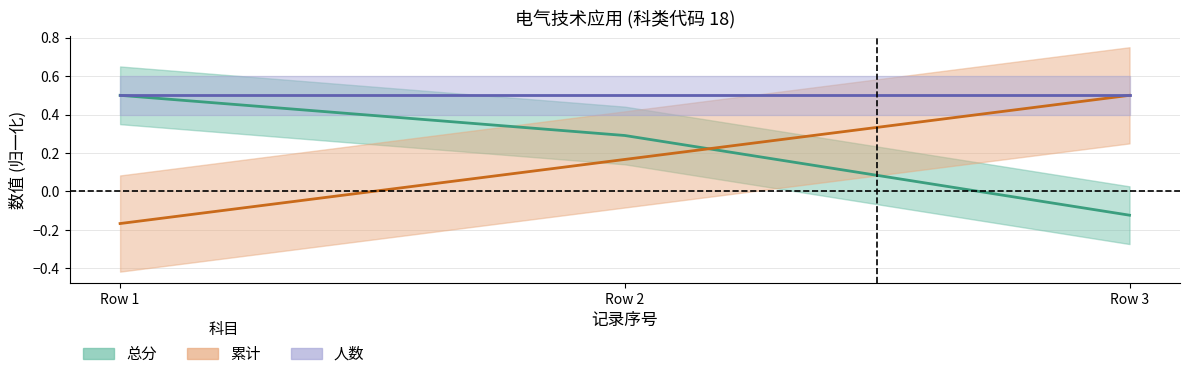

At which label is 累计 closest to 0?

Row 2